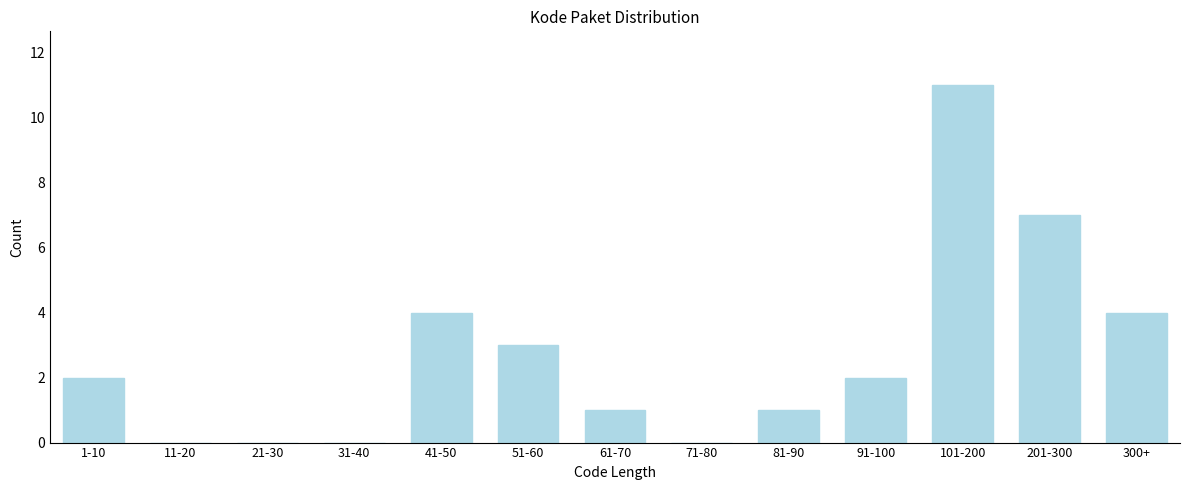

Reading right to left, transcribe all the data shown in this chart.

300+=4	201-300=7	101-200=11	91-100=2	81-90=1	71-80=0	61-70=1	51-60=3	41-50=4	31-40=0	21-30=0	11-20=0	1-10=2